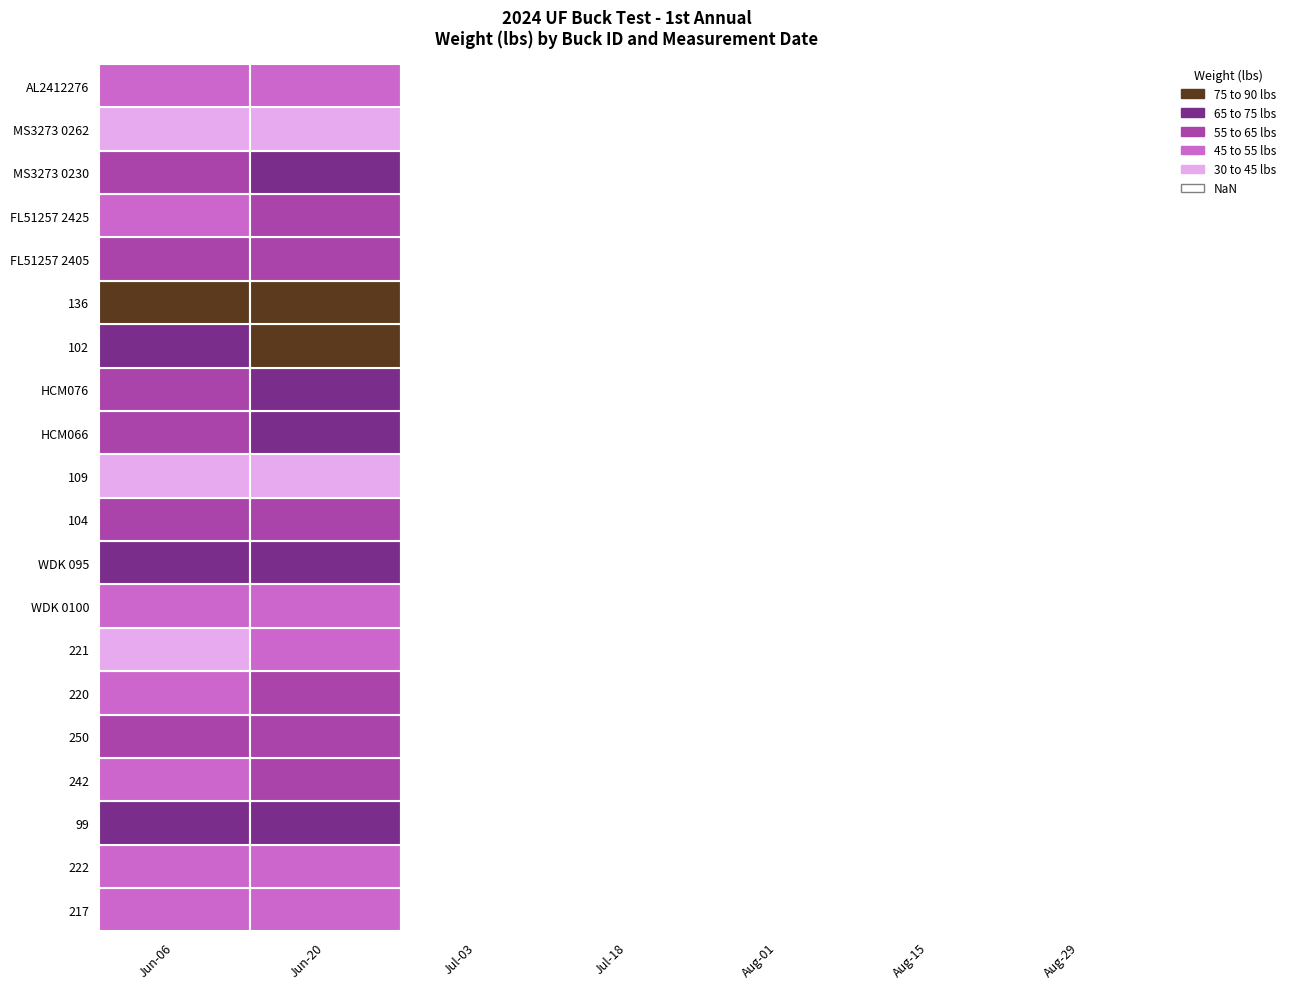

Reading left to right, transcribe all the data shown in this chart.

217: 0=46.0	1=52.5	2=0.0	3=0.0	4=0.0	5=0.0	6=0.0
222: 0=52.5	1=52.5	2=0.0	3=0.0	4=0.0	5=0.0	6=0.0
99: 0=68.0	1=70.0	2=0.0	3=0.0	4=0.0	5=0.0	6=0.0
242: 0=53.0	1=55.5	2=0.0	3=0.0	4=0.0	5=0.0	6=0.0
250: 0=58.5	1=62.0	2=0.0	3=0.0	4=0.0	5=0.0	6=0.0
220: 0=52.0	1=58.0	2=0.0	3=0.0	4=0.0	5=0.0	6=0.0
221: 0=44.5	1=51.5	2=0.0	3=0.0	4=0.0	5=0.0	6=0.0
WDK 0100: 0=53.0	1=52.0	2=0.0	3=0.0	4=0.0	5=0.0	6=0.0
WDK 095: 0=66.5	1=67.5	2=0.0	3=0.0	4=0.0	5=0.0	6=0.0
104: 0=60.5	1=63.5	2=0.0	3=0.0	4=0.0	5=0.0	6=0.0
109: 0=35.5	1=42.0	2=0.0	3=0.0	4=0.0	5=0.0	6=0.0
HCM066: 0=64.0	1=67.5	2=0.0	3=0.0	4=0.0	5=0.0	6=0.0
HCM076: 0=65.0	1=68.0	2=0.0	3=0.0	4=0.0	5=0.0	6=0.0
102: 0=74.5	1=76.5	2=0.0	3=0.0	4=0.0	5=0.0	6=0.0
136: 0=79.0	1=83.0	2=0.0	3=0.0	4=0.0	5=0.0	6=0.0
FL51257 2405: 0=59.5	1=62.0	2=0.0	3=0.0	4=0.0	5=0.0	6=0.0
FL51257 2425: 0=53.0	1=56.0	2=0.0	3=0.0	4=0.0	5=0.0	6=0.0
MS3273 0230: 0=63.5	1=69.0	2=0.0	3=0.0	4=0.0	5=0.0	6=0.0
MS3273 0262: 0=41.5	1=44.5	2=0.0	3=0.0	4=0.0	5=0.0	6=0.0
AL2412276: 0=50.0	1=52.0	2=0.0	3=0.0	4=0.0	5=0.0	6=0.0